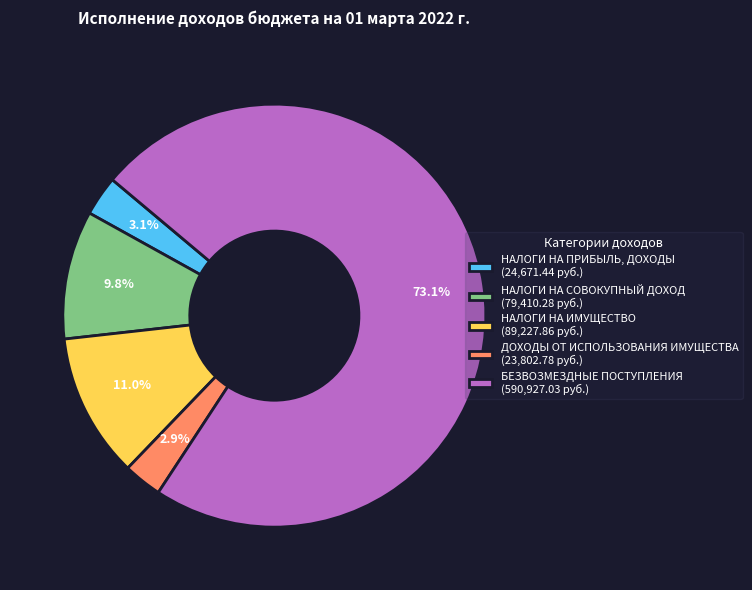

Which category has the biggest portion of the pie?

БЕЗВОЗМЕЗДНЫЕ ПОСТУПЛЕНИЯ